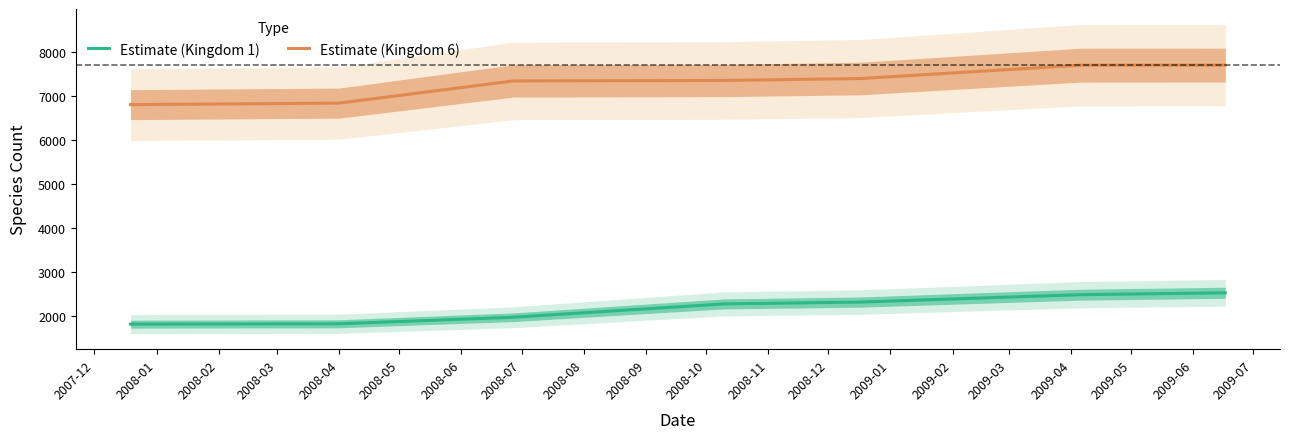

What is the lowest value of the Estimate (Kingdom 1) series?

1817